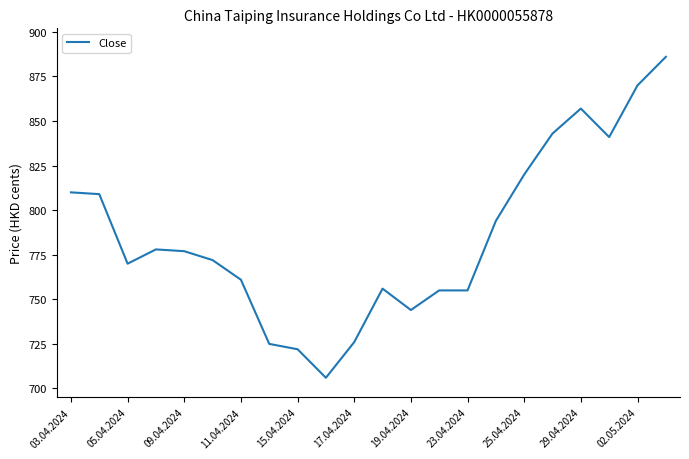

What is the maximum value shown in the chart?

886